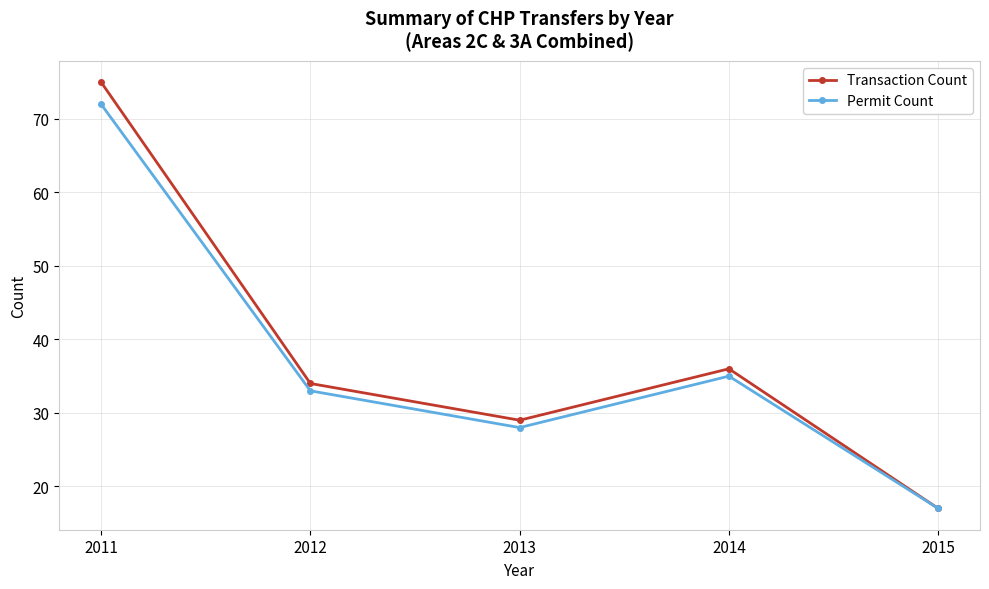

What is the total value across all series at 2015?

34